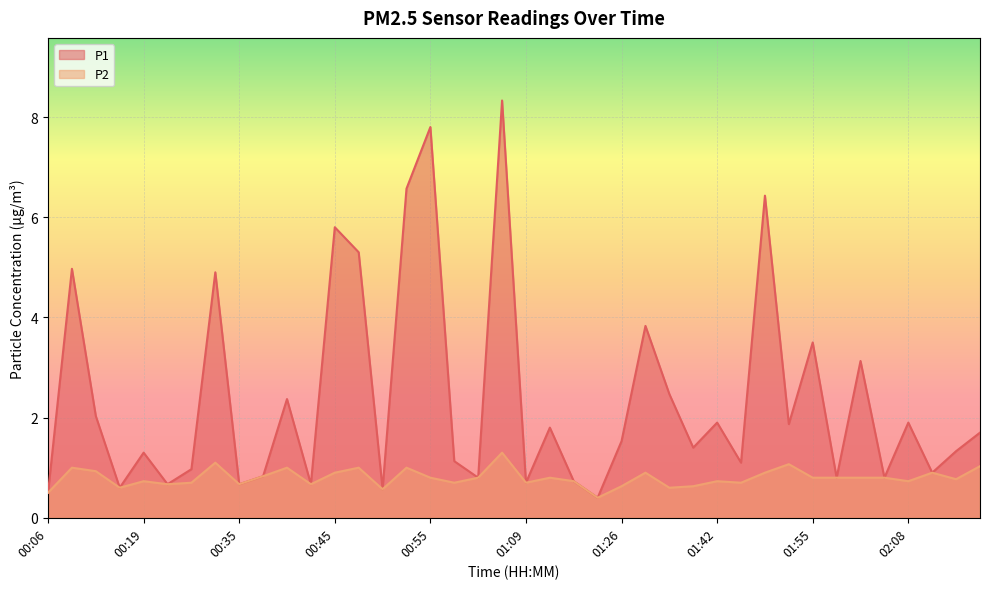

Which label corresponds to the smallest value in the chart?

01:17